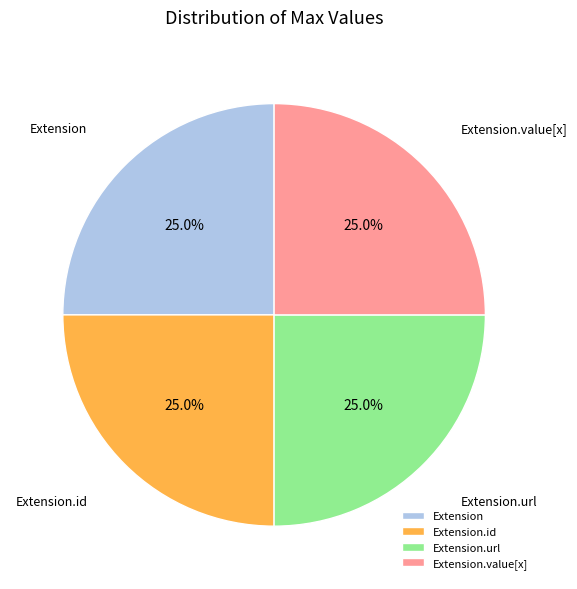

How many slices are in this pie chart?

4